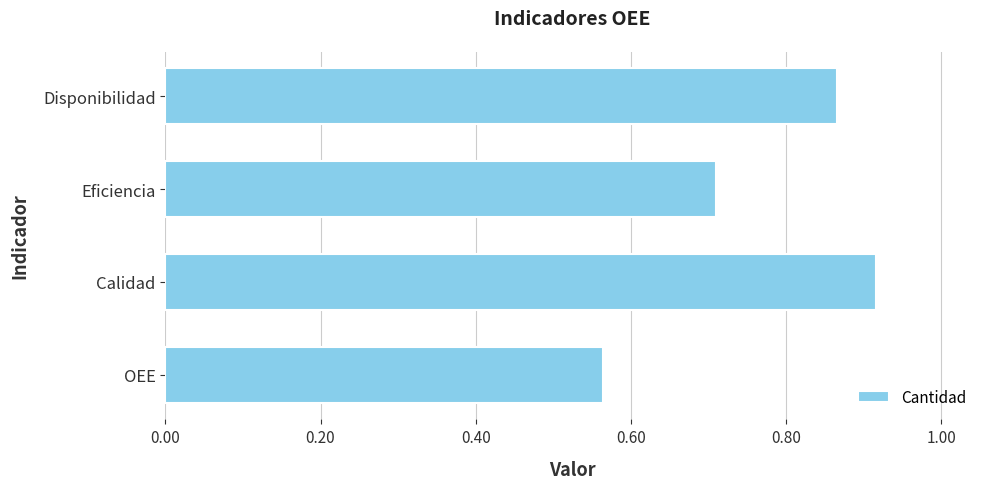

What is the change in value from Eficiencia to Calidad?

+0.2